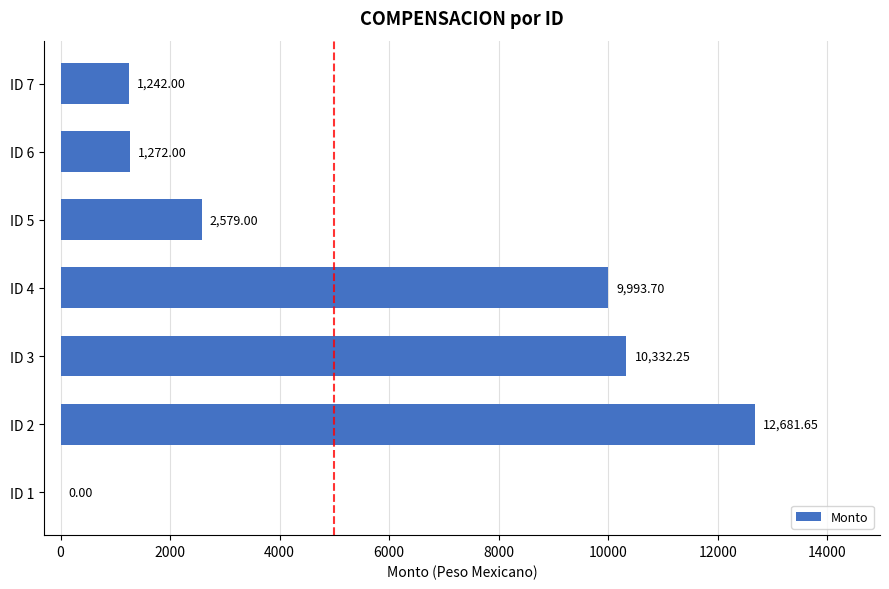

What is the change in value from ID 1 to ID 4?

+9993.7